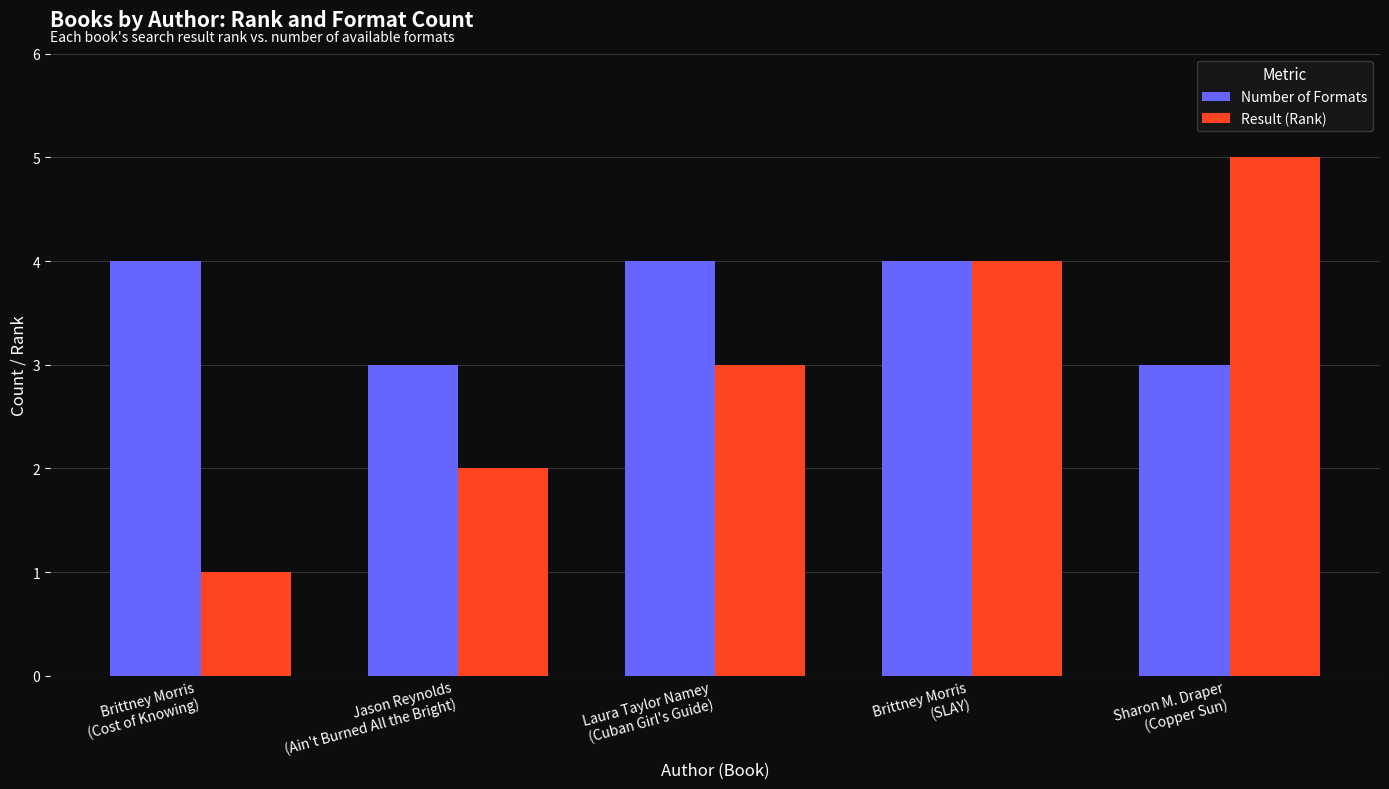

True or false: Number of Formats has a value of 6 at Laura Taylor Namey
(Cuban Girl's Guide).

False